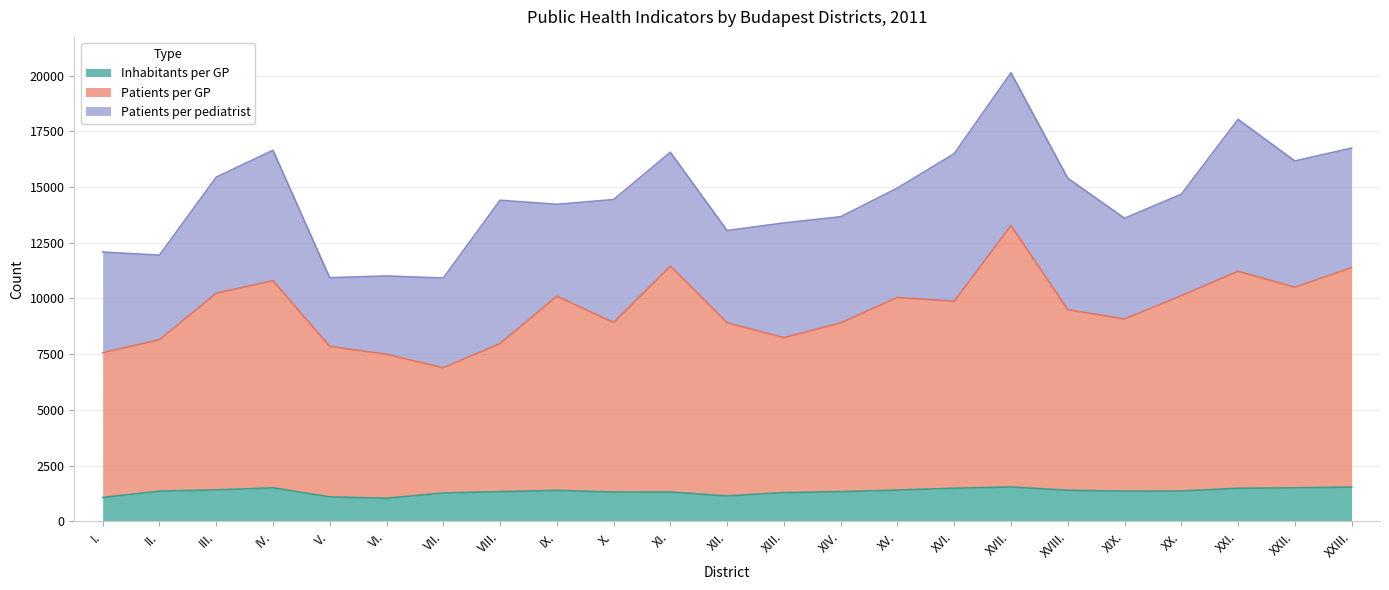

At which category does Patients per GP reach its first local valley?

VII.